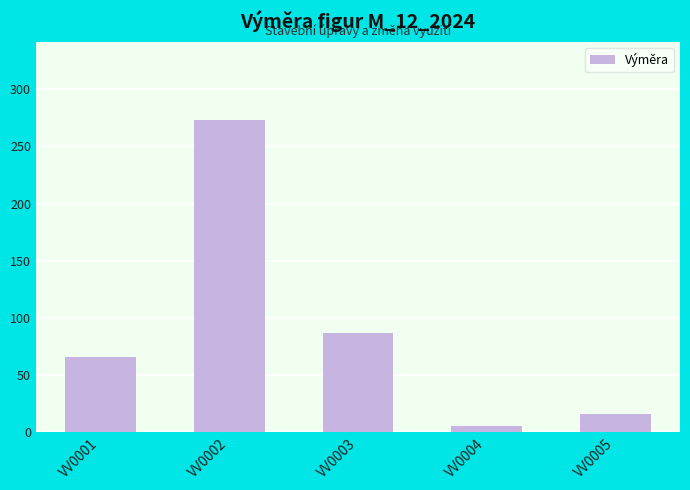

Reading left to right, extract all data points from this chart.

VV0001=65.3	VV0002=273.2	VV0003=87.1	VV0004=4.9	VV0005=15.5